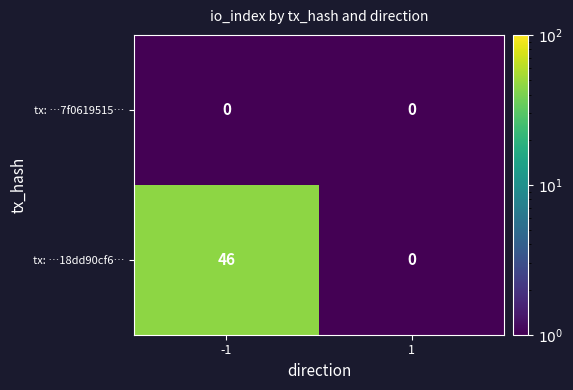

Which series has the widest spread of values?

tx: …18dd90cf6…